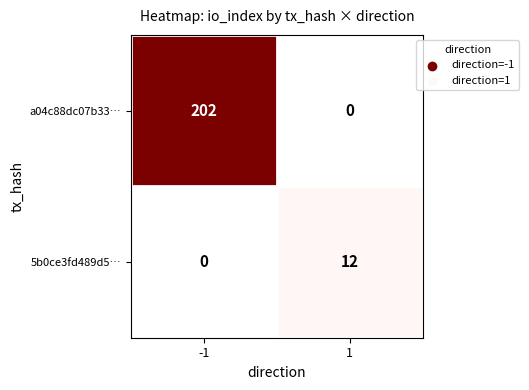

What is the total value across all series at 1?

12